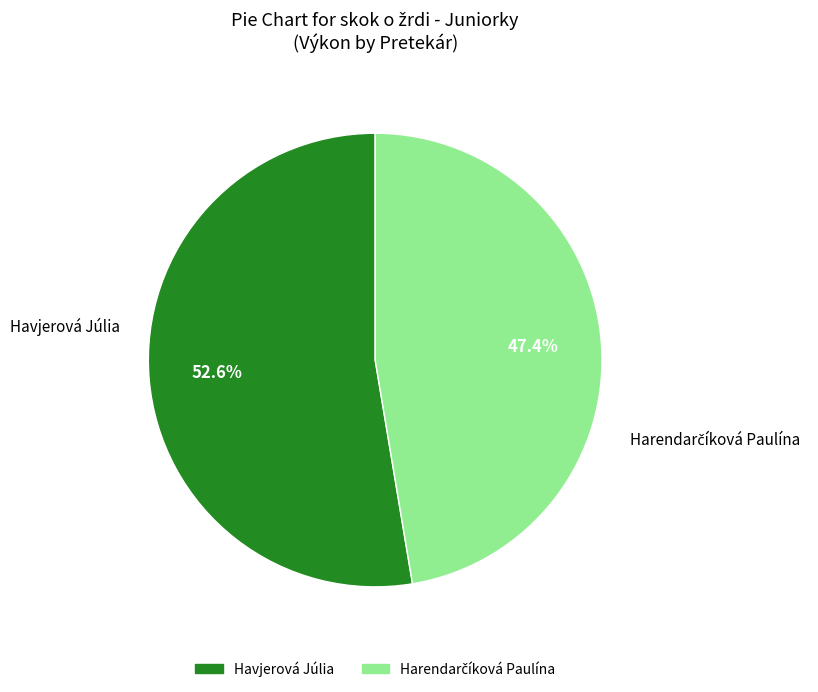

What is the majority slice?

Havjerová Júlia